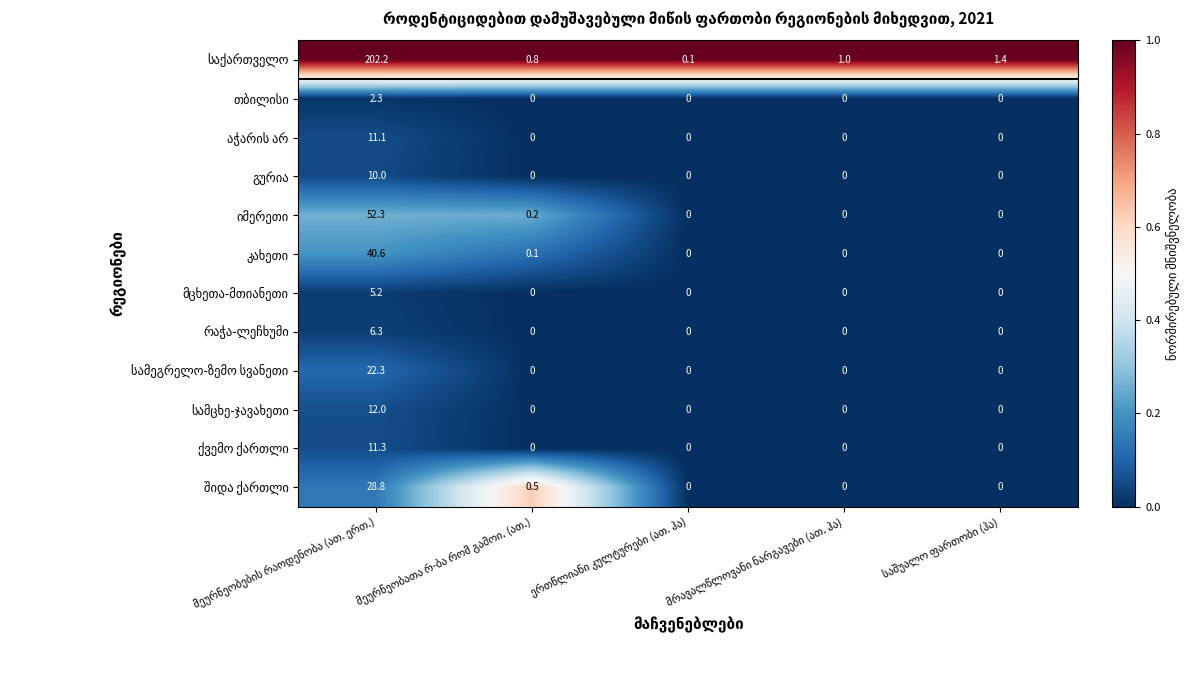

What is the greatest value displayed?

202.2